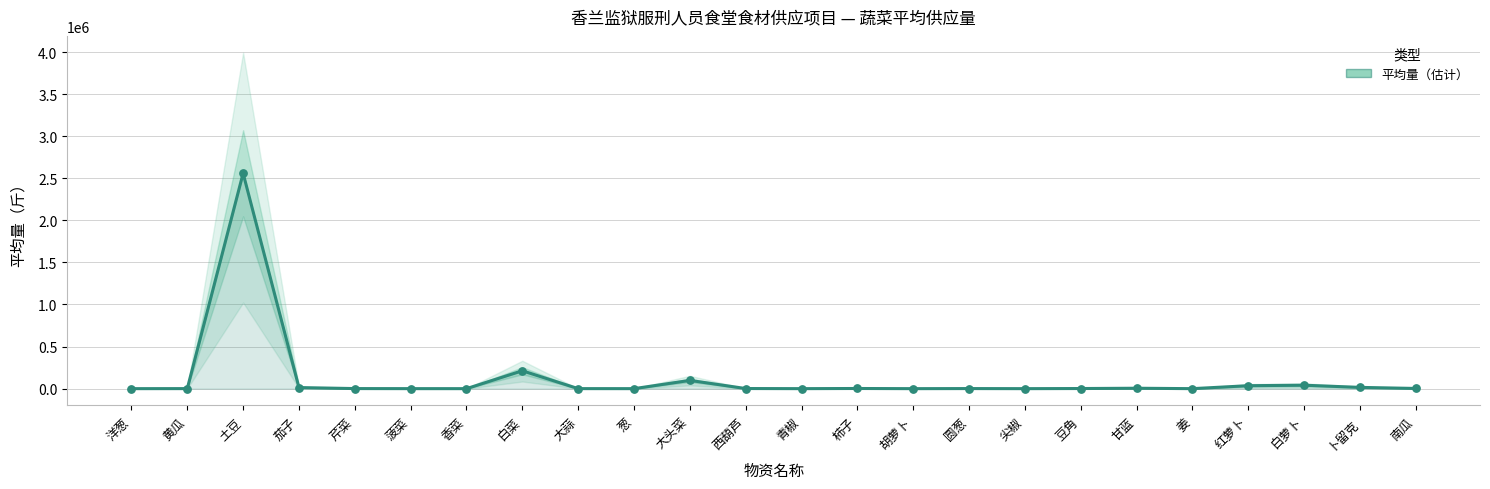

Between 尖椒 and 土豆, which is larger?

土豆